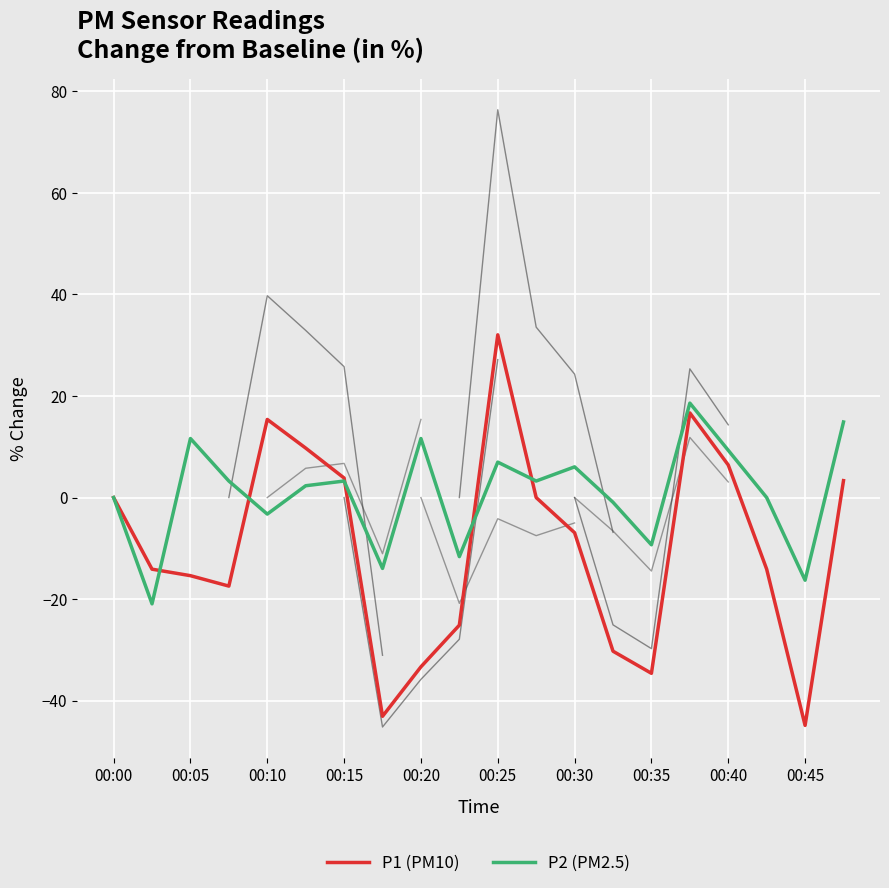

How many lines are shown in the chart?

2